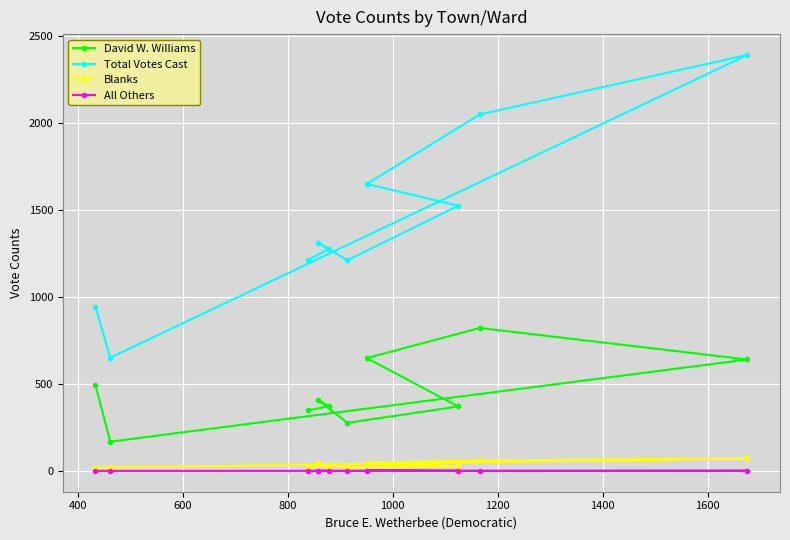

What is the highest value of the Total Votes Cast series?

2389